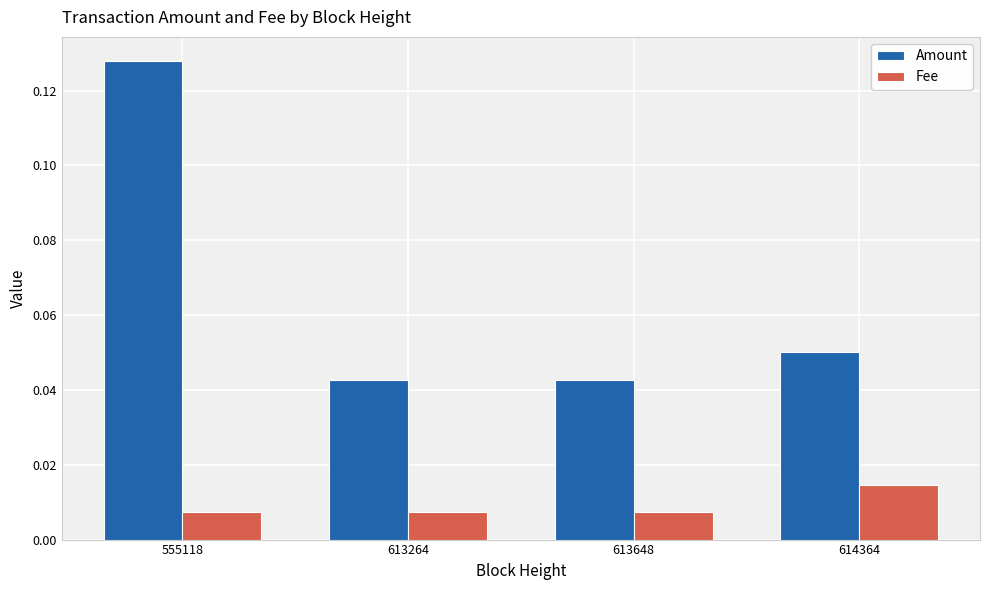

Count the Amount values in the range 0 to 1.

4